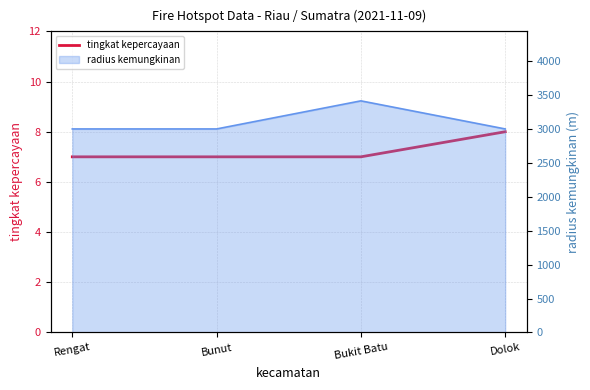

How many data points are above 7?

1